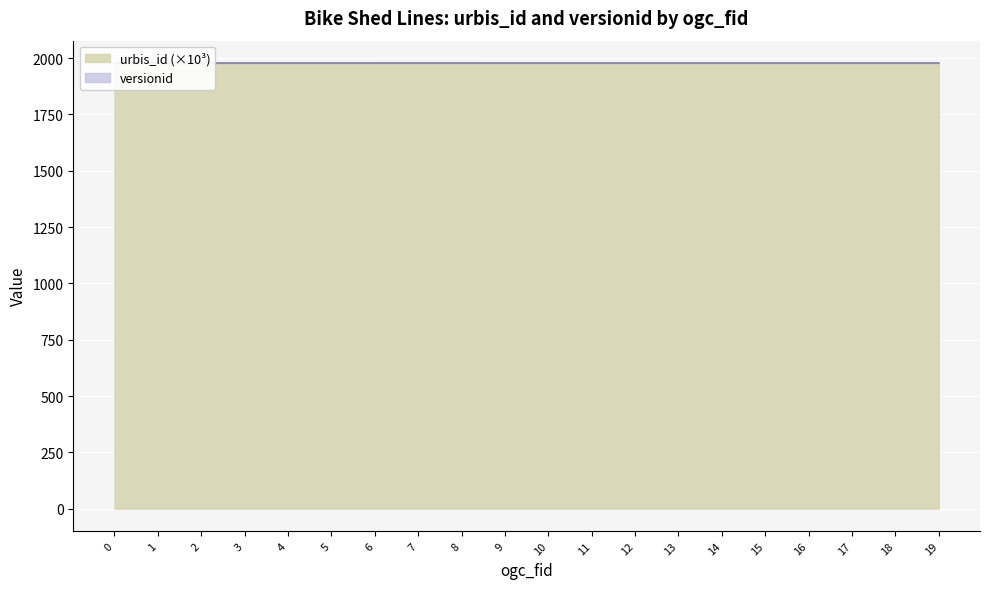

How many data points does each series have?

20